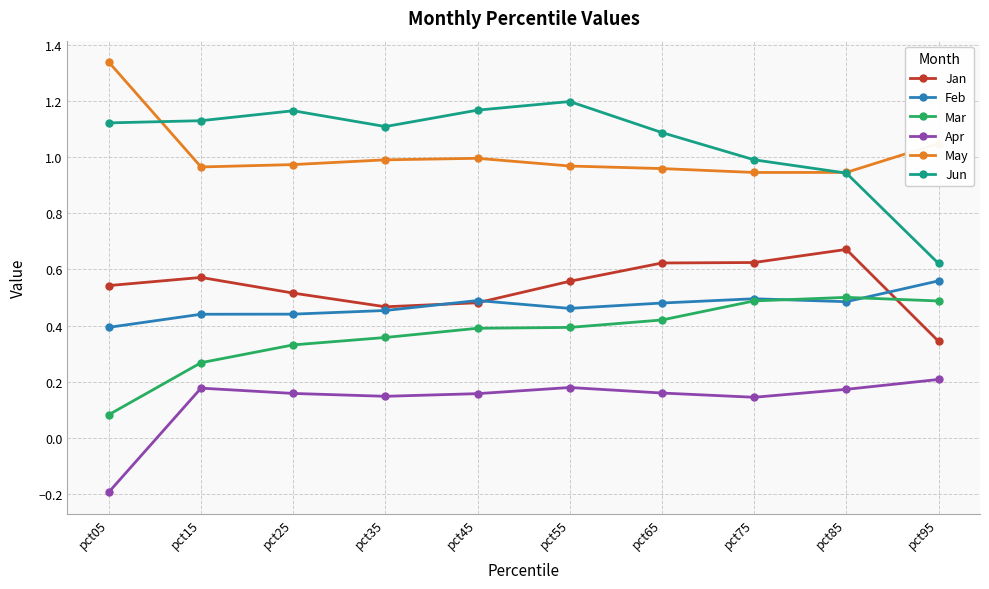

Where is the first local maximum for Jun?

pct25